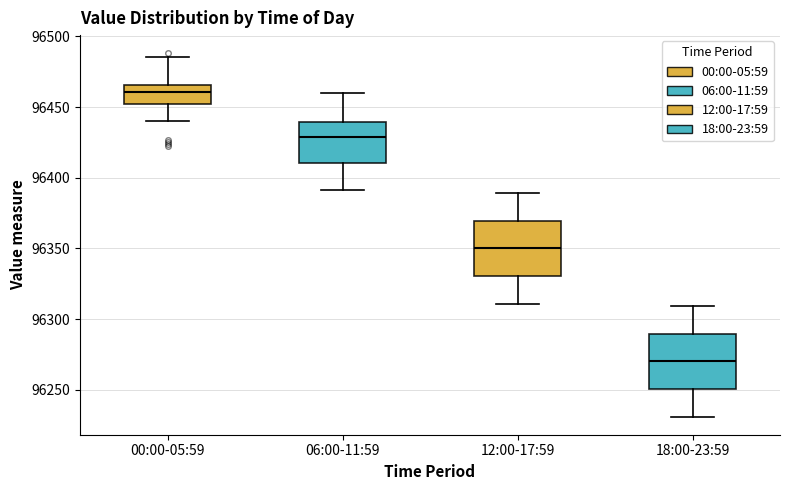

Which box has the highest median line?

00:00-05:59